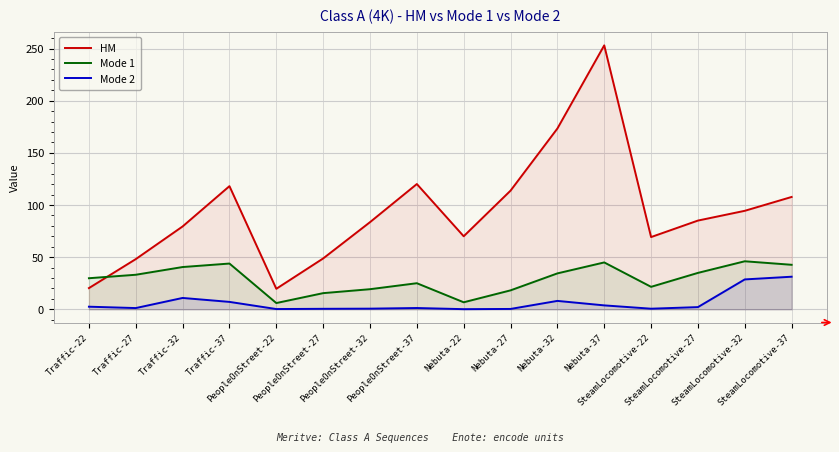

What are all the series names shown in the legend?

HM, Mode 1, Mode 2